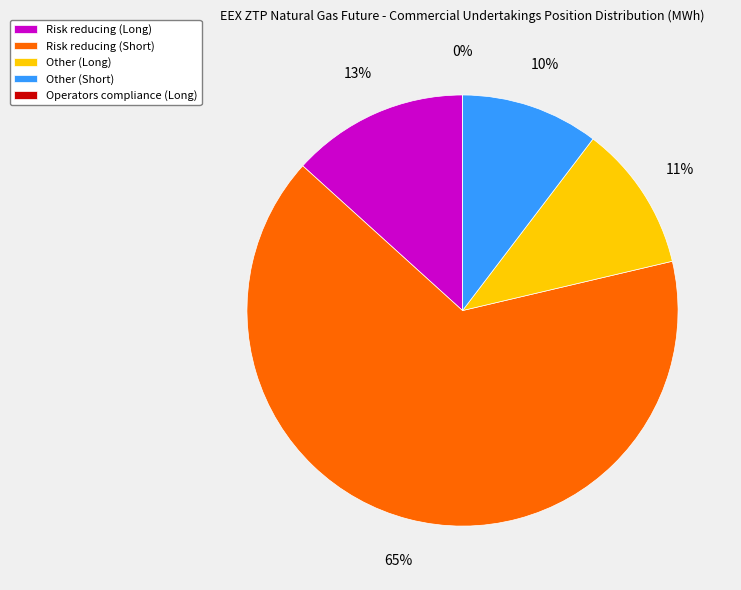

Does any single category account for the majority?

Yes